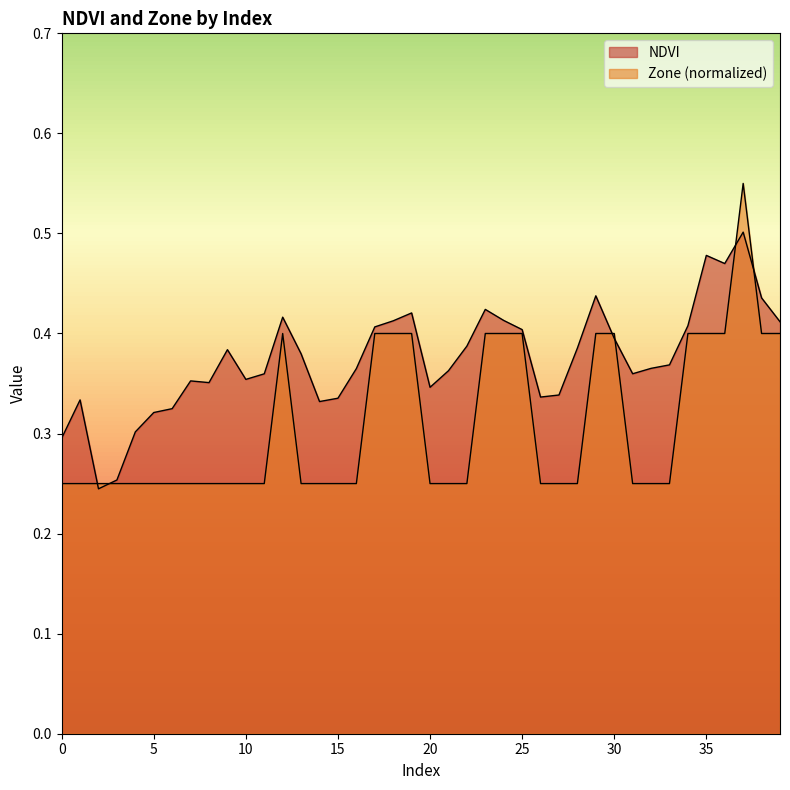

Between 9 and 17, which is larger?

17